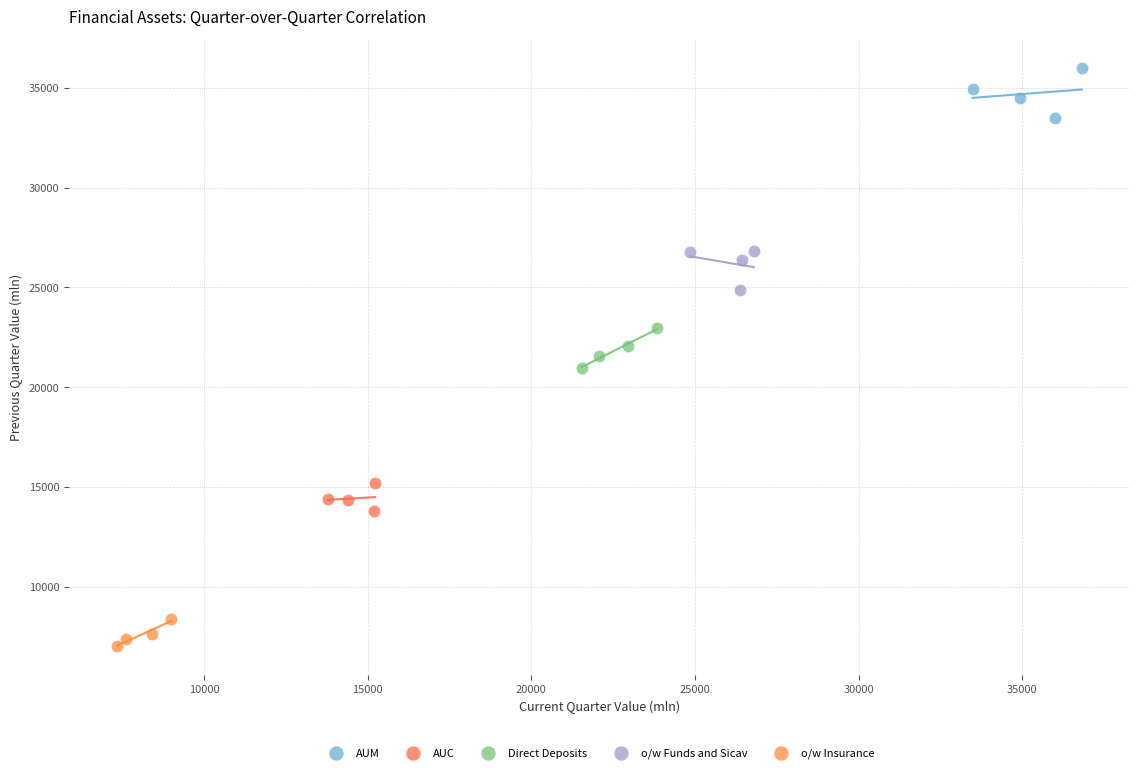

What are all the series names shown in the legend?

AUM, AUC, Direct Deposits, o/w Funds and Sicav, o/w Insurance